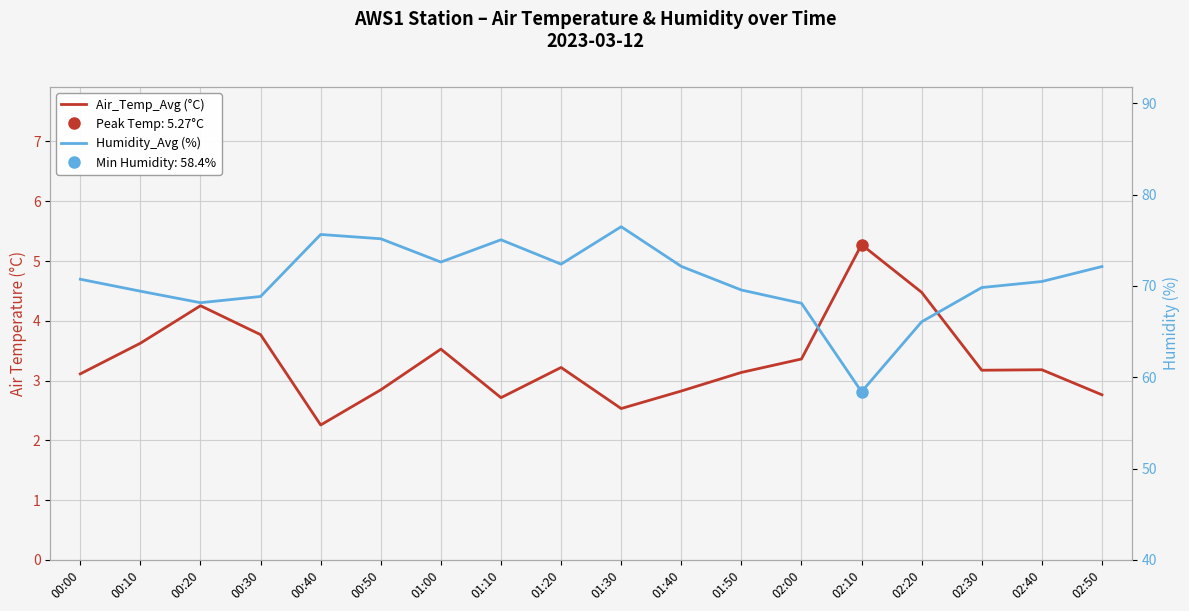

Which series changed the most between 01:30 and 02:40?

Humidity_Avg (%)